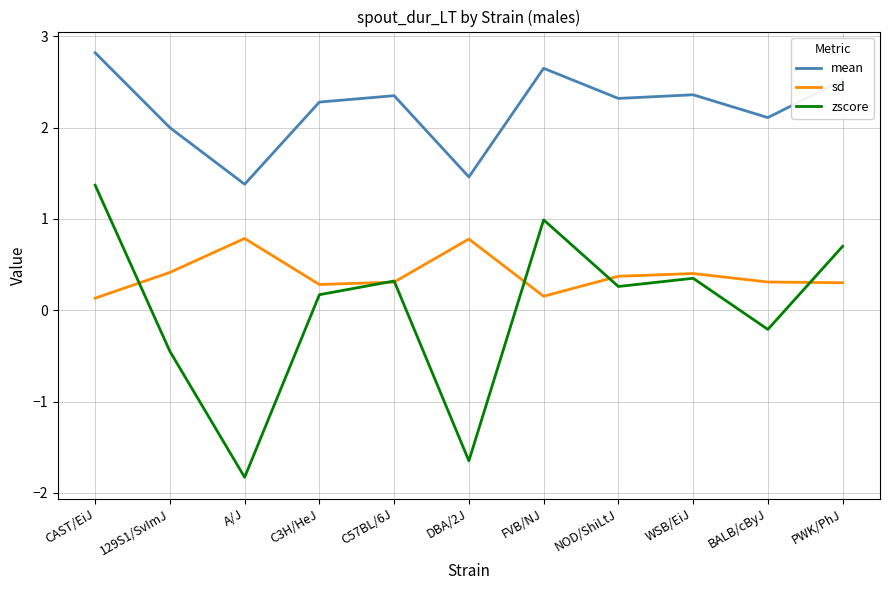

At which category does mean reach its first local peak?

C57BL/6J